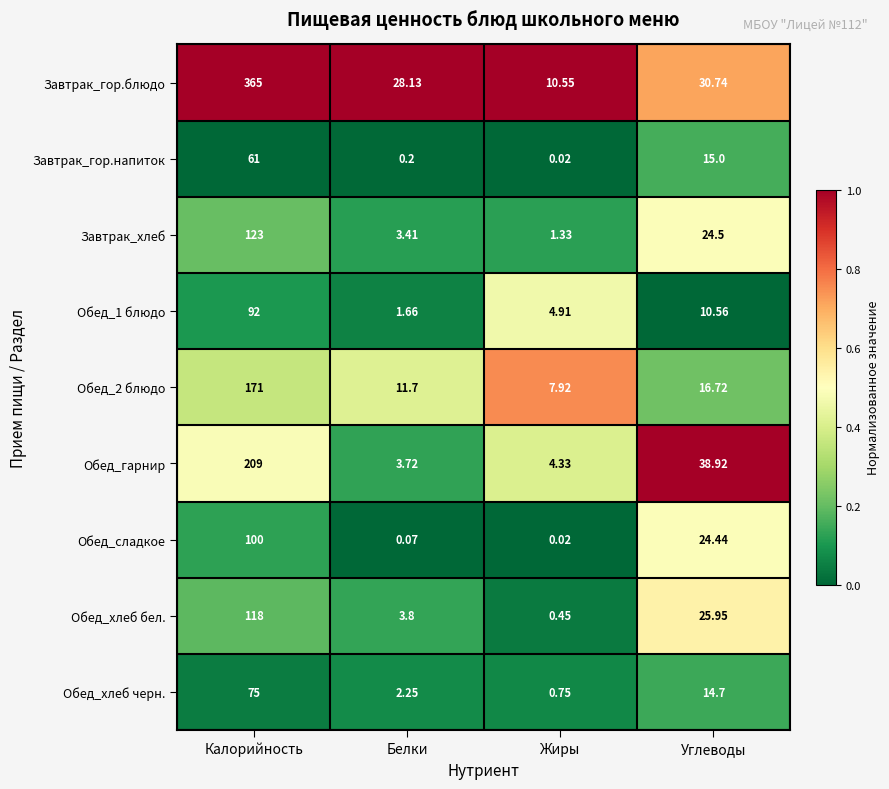

Rank the categories by Обед_хлеб черн. value from lowest to highest.

Жиры, Белки, Углеводы, Калорийность